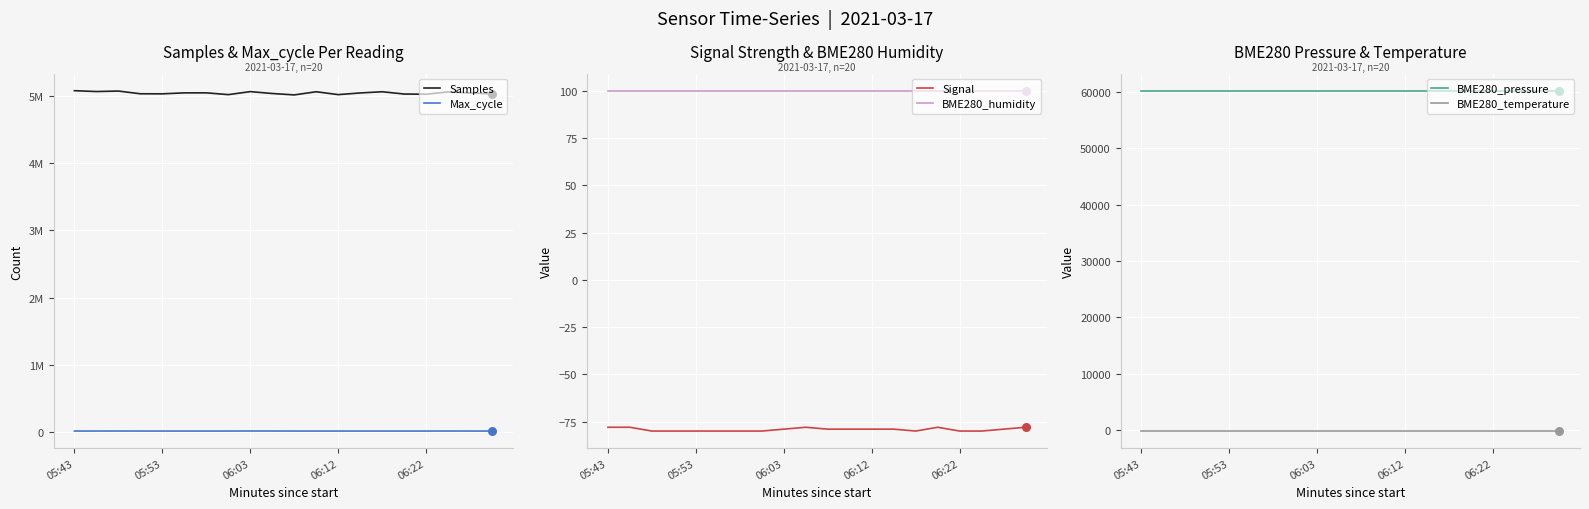

Which series has the largest total across all categories?

Samples